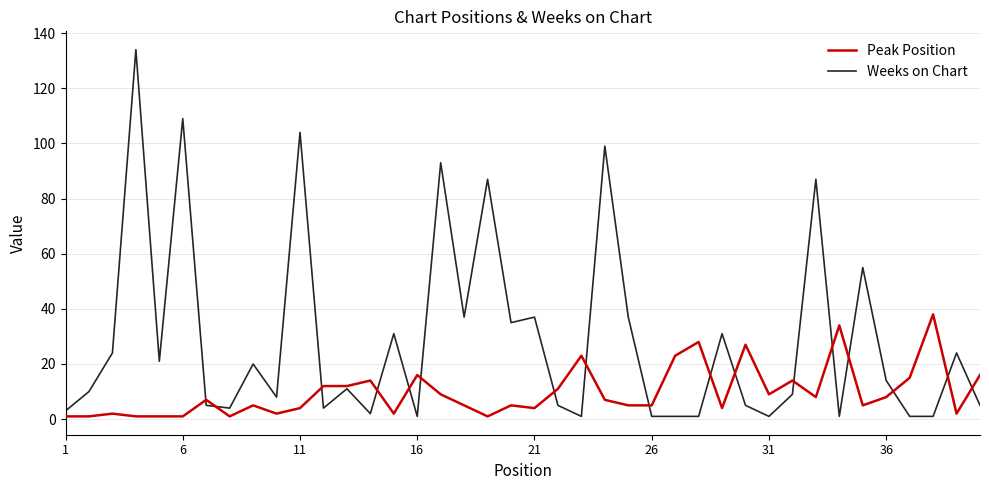

True or false: Peak Position and Weeks on Chart cross at least once.

True